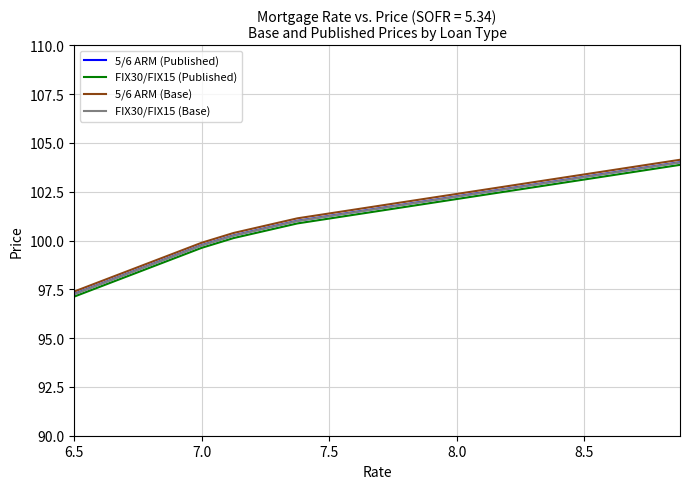

What is the highest value of the FIX30/FIX15 (Base) series?

104.0